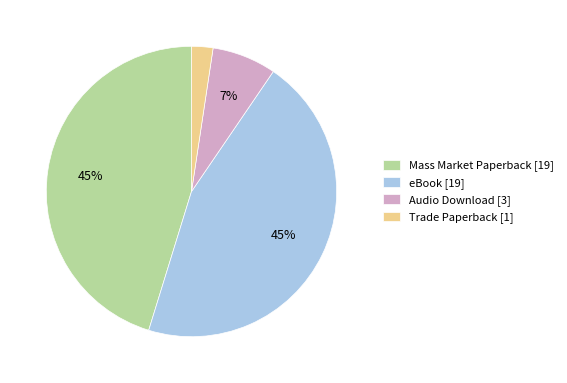

How many slices are in this pie chart?

4